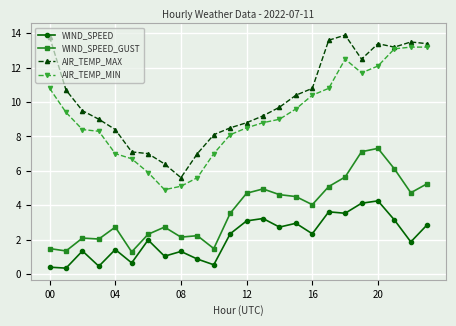

What is the minimum value for AIR_TEMP_MIN?

4.9